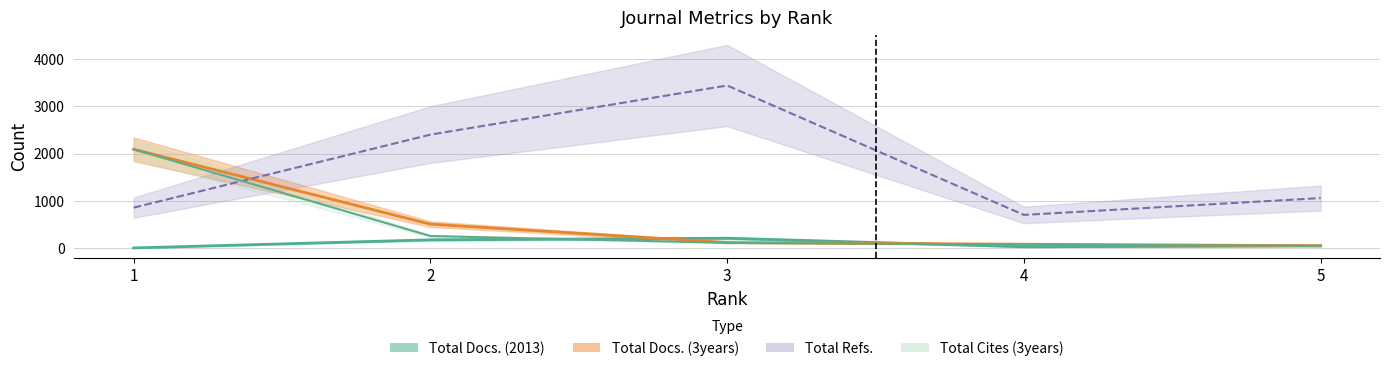

How many data points does each series have?

5